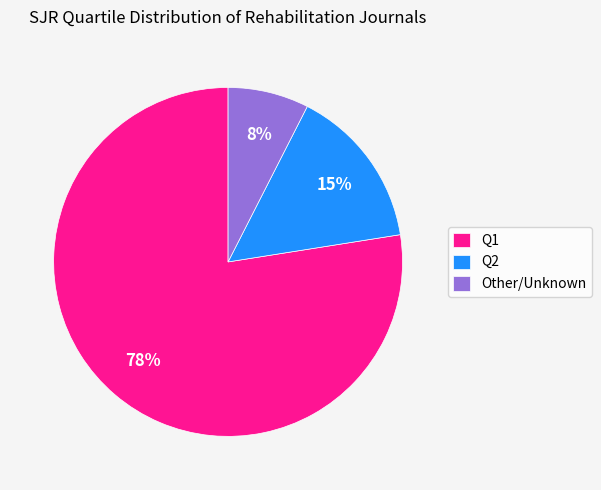

Rank the categories by value from lowest to highest.

Other/Unknown, Q2, Q1